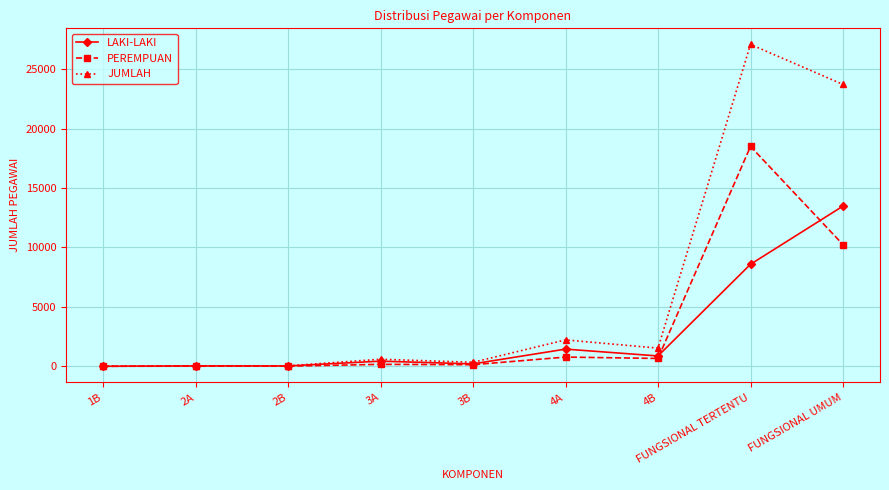

Is it true that LAKI-LAKI equals 431 at 3A?

True